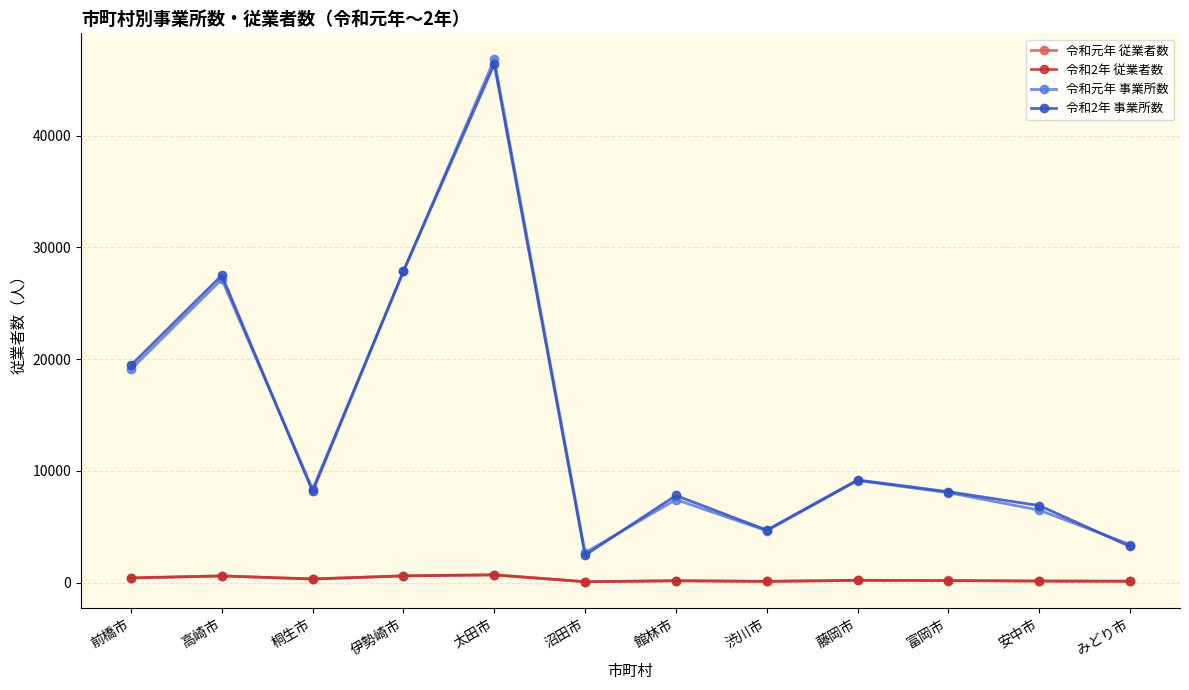

Between 藤岡市 and 富岡市, which series saw the biggest shift?

令和元年 事業所数